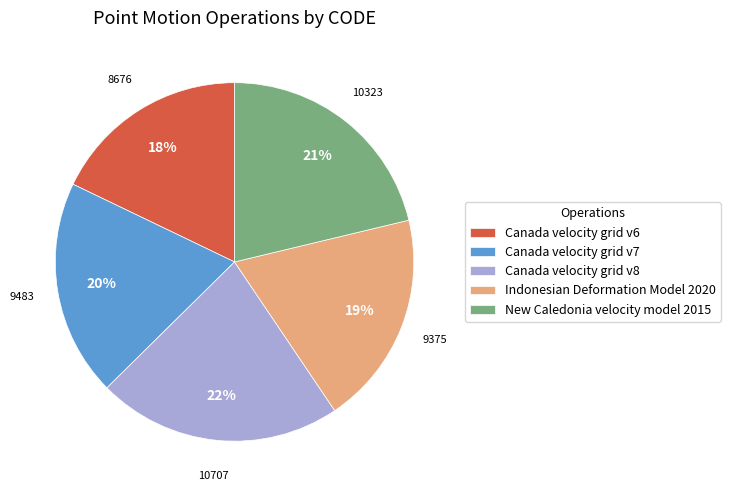

What percentage is the Indonesian Deformation Model 2020 slice, to the nearest percent?

19%